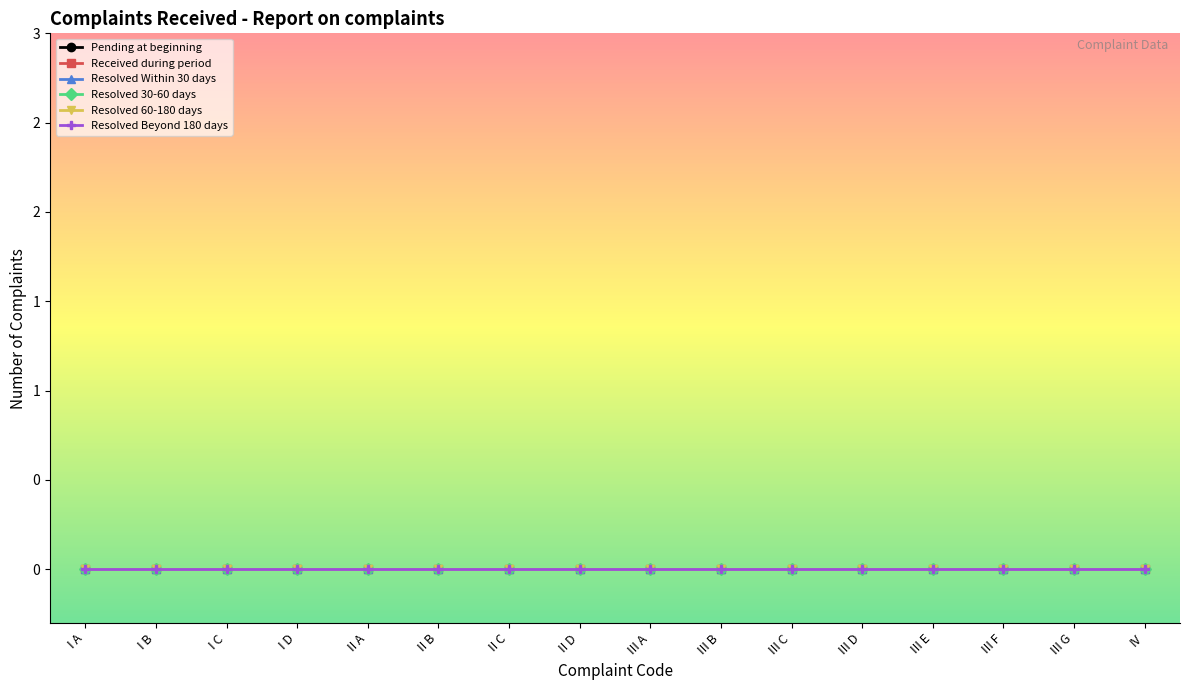

Which series has the largest range (max minus min)?

Received during period